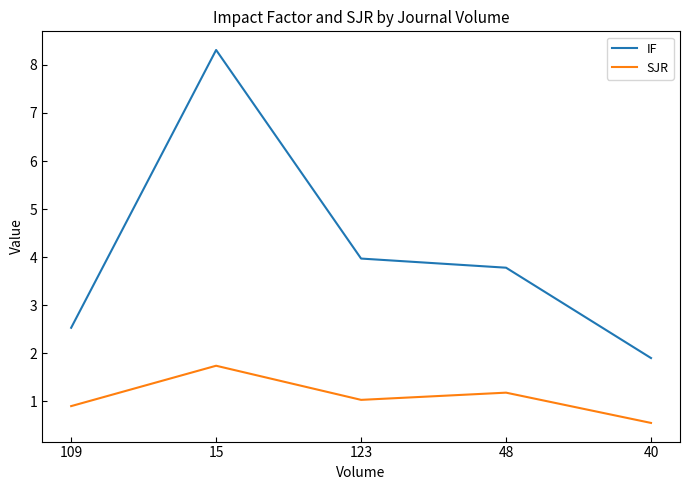

Which series has the widest spread of values?

IF